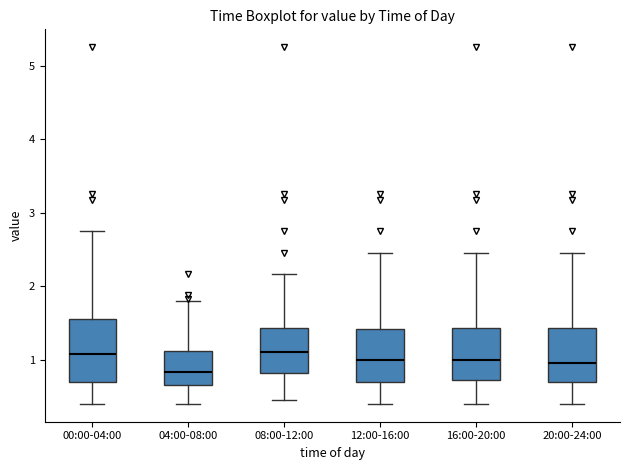

Reading left to right, transcribe this box plot: for each box, give where its median line is, the range the box spans, and where its two whiskers end, as read against the y-axis. The values are not printed on the chart, so give them approximately, as read against the axis.

00:00-04:00: median 1.1, box 0.7 to 1.6, whiskers 0.4 to 2.8
04:00-08:00: median 0.8, box 0.7 to 1.1, whiskers 0.4 to 1.8
08:00-12:00: median 1.1, box 0.8 to 1.4, whiskers 0.5 to 2.2
12:00-16:00: median 1.0, box 0.7 to 1.4, whiskers 0.4 to 2.5
16:00-20:00: median 1.0, box 0.7 to 1.4, whiskers 0.4 to 2.5
20:00-24:00: median 1.0, box 0.7 to 1.4, whiskers 0.4 to 2.5